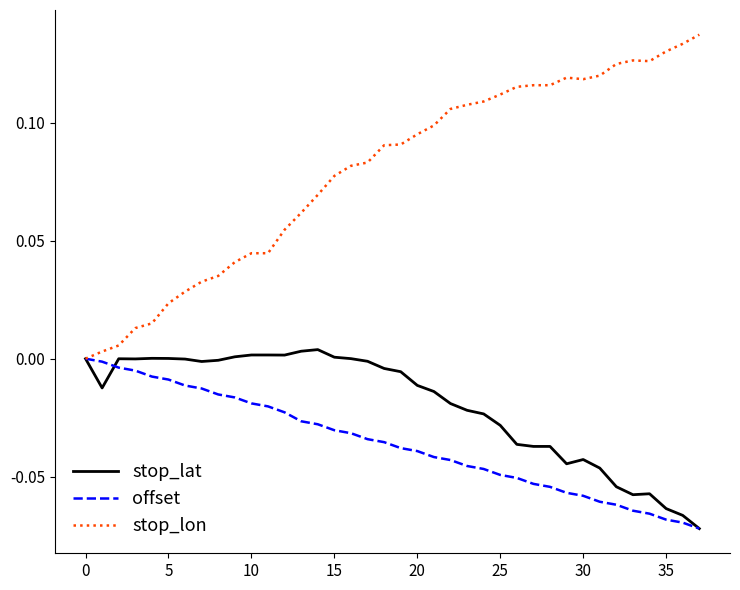

Which series has the largest total across all categories?

stop_lon